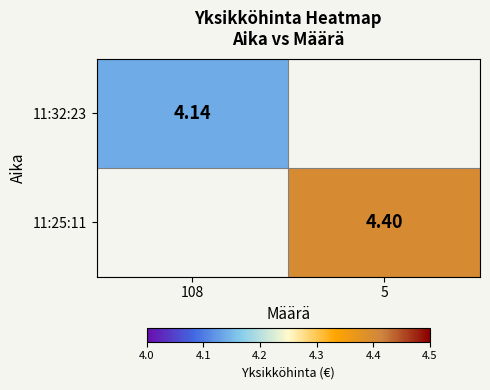

Is it true that 11:25:11 equals 4.4 at 5?

True